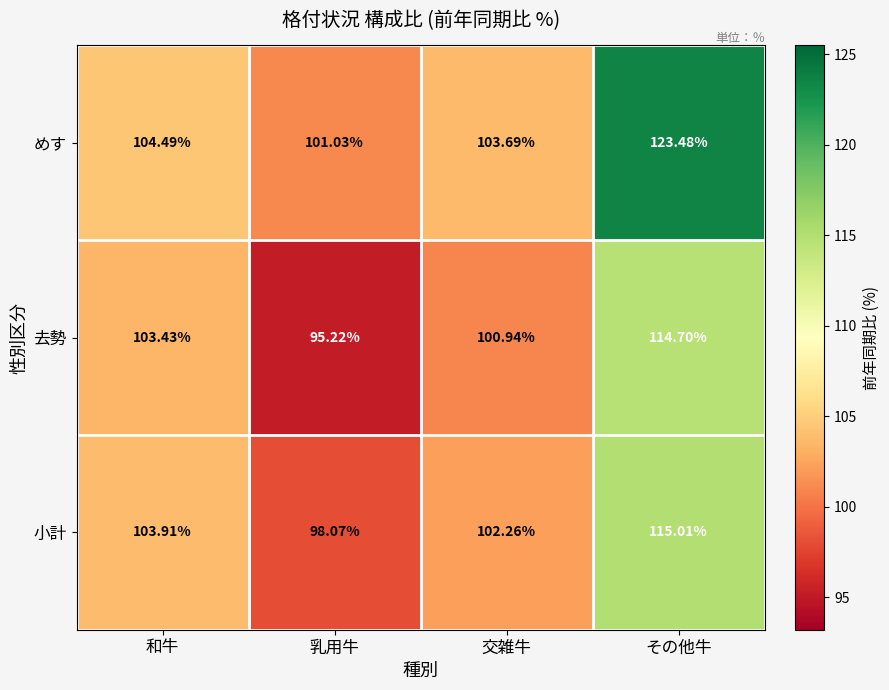

What is the greatest value displayed?

123.5